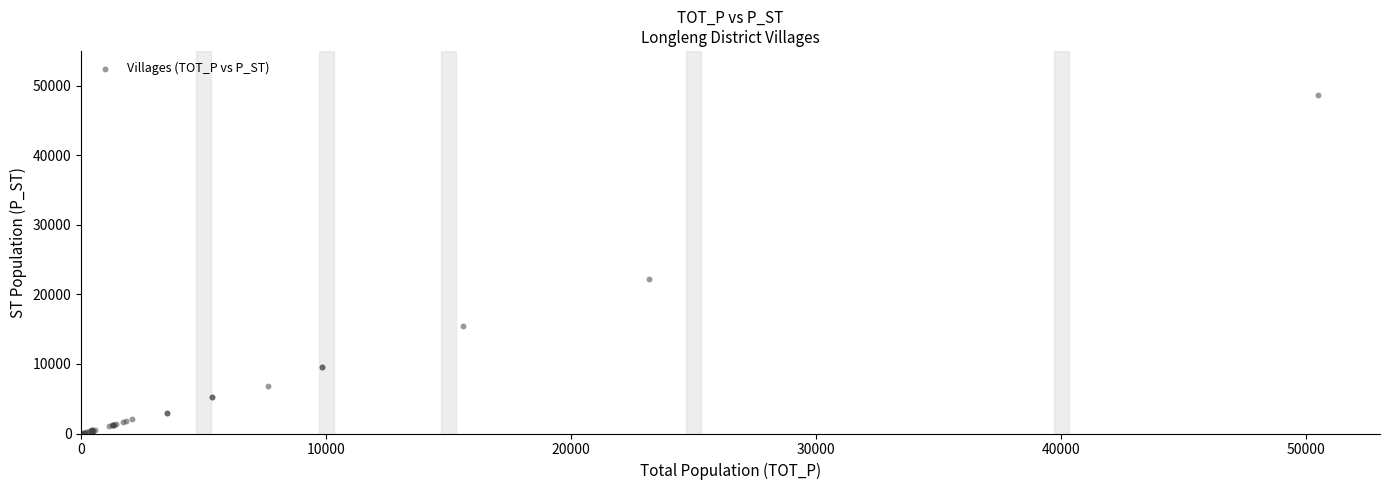

What Y value in the scatter plot is closest to 24307?

22274